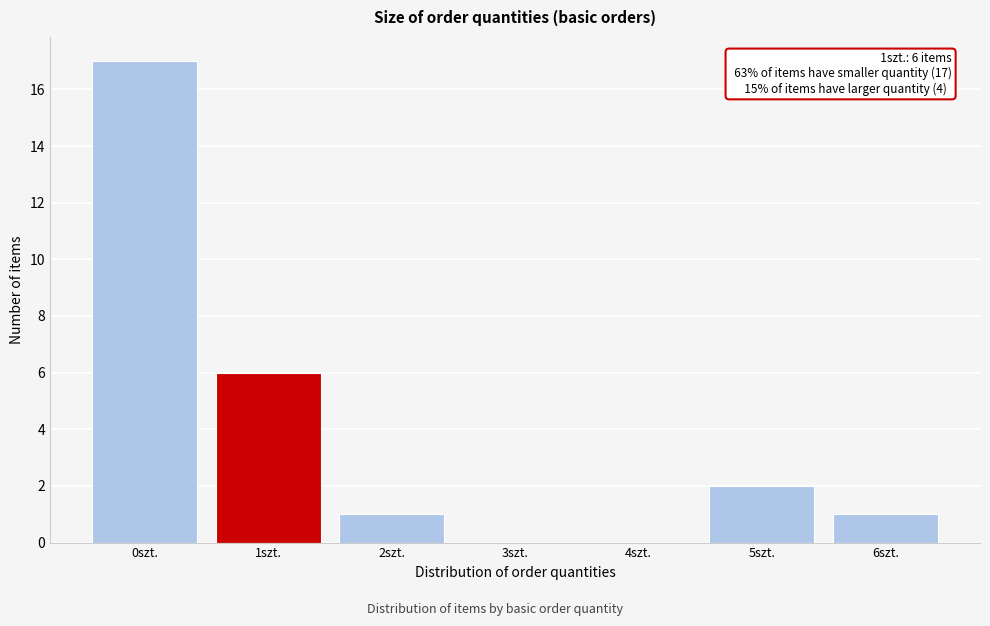

Reading right to left, extract all data points from this chart.

6szt.=1	5szt.=2	4szt.=0	3szt.=0	2szt.=1	1szt.=6	0szt.=17